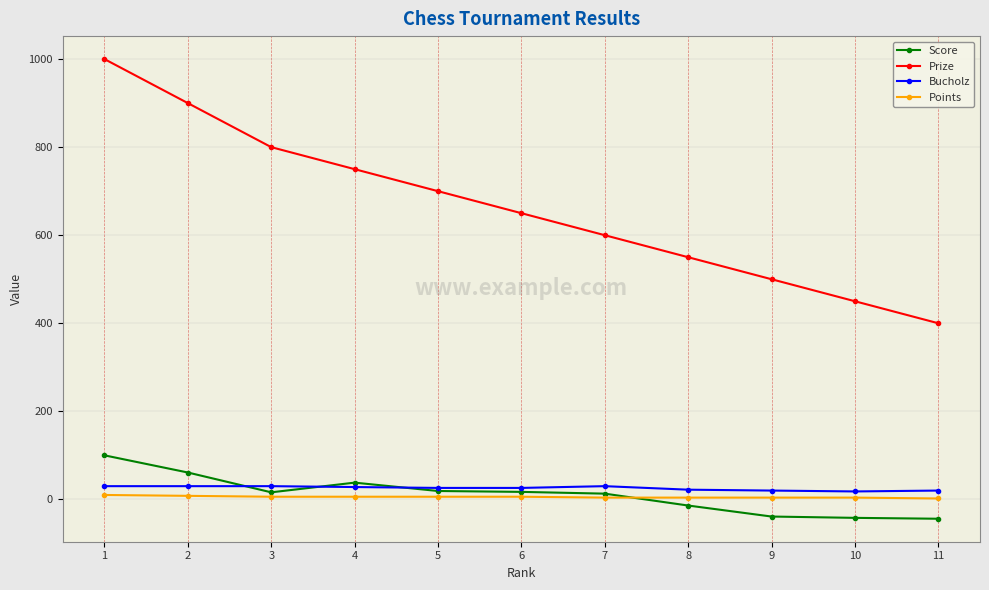

Is the value of Score at 5 greater than the value of Prize at 8?

No